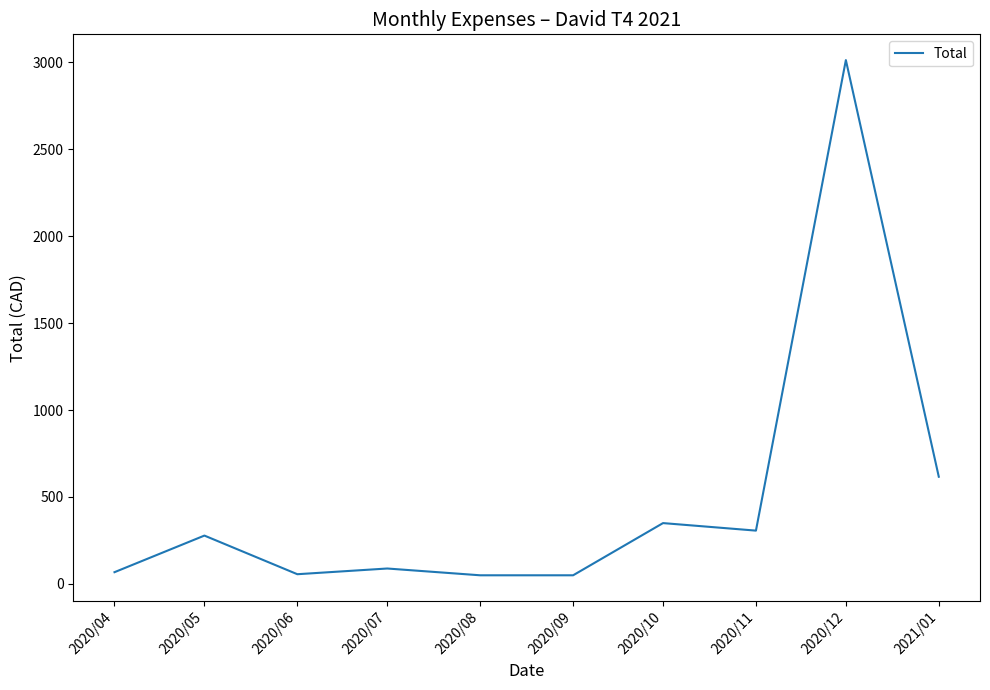

What value does the data have at 2020/06?

56.2